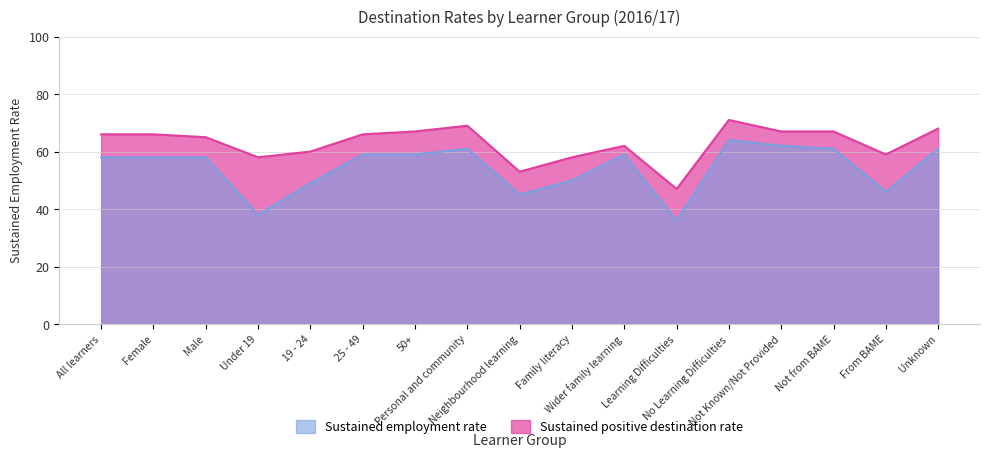

At which label does Sustained employment rate first exceed 58?

25 - 49